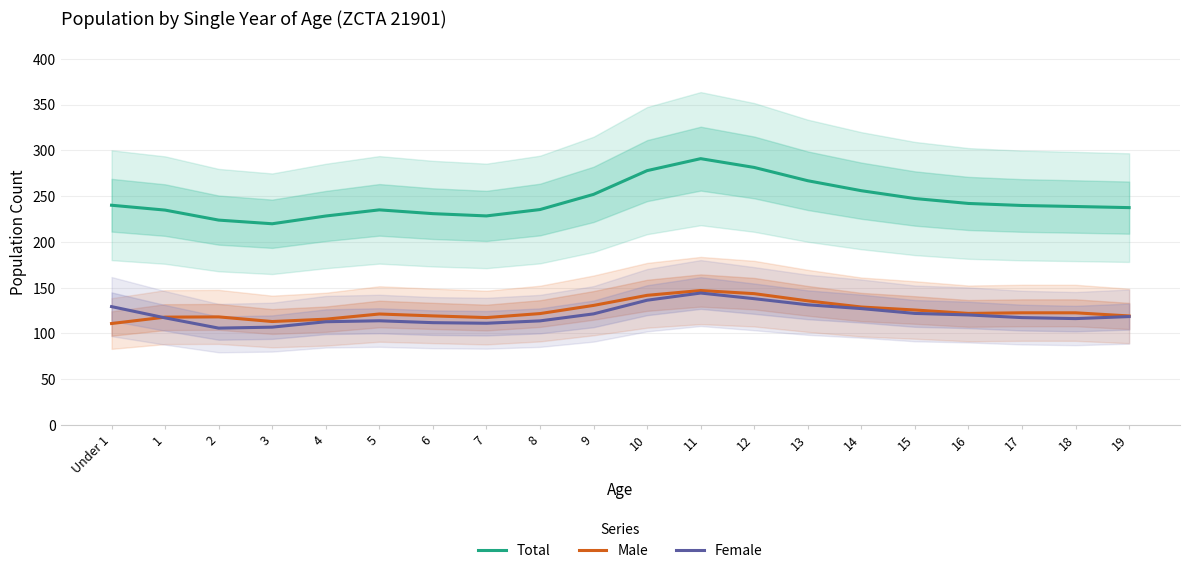

Reading left to right, list all the values displayed in this chart.

Total: Under 1=240.0	1=234.7	2=223.7	3=219.8	4=228.2	5=234.9	6=230.8	7=228.3	8=235.3	9=251.8	10=277.8	11=290.9	12=281.3	13=266.8	14=255.9	15=247.3	16=241.9	17=239.7	18=238.6	19=237.4
Male: Under 1=110.7	1=117.7	2=118.0	3=112.9	4=115.5	5=121.2	6=119.1	7=117.3	8=121.6	9=130.5	10=141.6	11=146.8	12=143.4	13=135.5	14=128.8	15=125.5	16=121.8	17=122.5	18=122.5	19=119.0
Female: Under 1=129.2	1=116.9	2=105.7	3=106.8	4=112.7	5=113.8	6=111.7	7=111.1	8=113.6	9=121.3	10=136.2	11=144.1	12=137.9	13=131.2	14=127.1	15=121.8	16=120.1	17=117.2	18=116.1	19=118.3